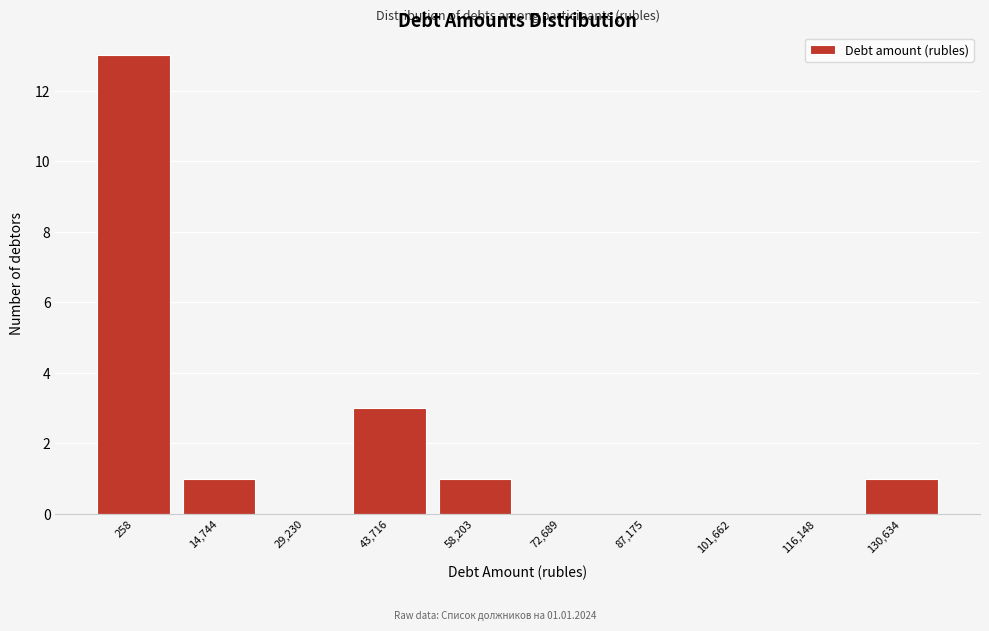

Reading left to right, what are all the values shown in this chart?

258=13	14,744=1	29,230=0	43,716=3	58,203=1	72,689=0	87,175=0	101,662=0	116,148=0	130,634=1